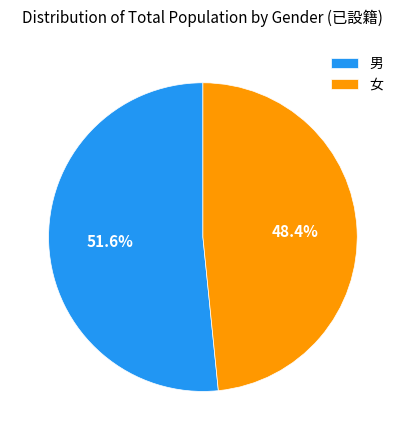

Approximately how many times larger is the value at 男 compared to 女?

1.1